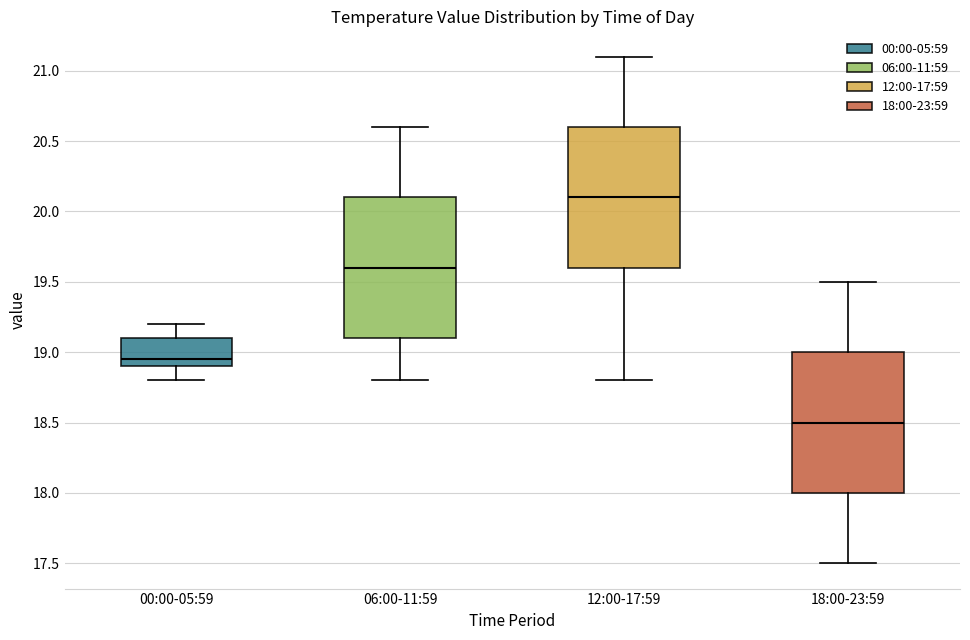

Reading left to right, read every box against the y-axis: the position of its median line, the range the box covers, and the ends of its whiskers. The values are not printed on the chart, so give them approximately, as read against the axis.

00:00-05:59: median 18.95, box 18.90 to 19.10, whiskers 18.80 to 19.20
06:00-11:59: median 19.60, box 19.10 to 20.10, whiskers 18.80 to 20.60
12:00-17:59: median 20.10, box 19.60 to 20.60, whiskers 18.80 to 21.10
18:00-23:59: median 18.50, box 18.00 to 19.00, whiskers 17.50 to 19.50